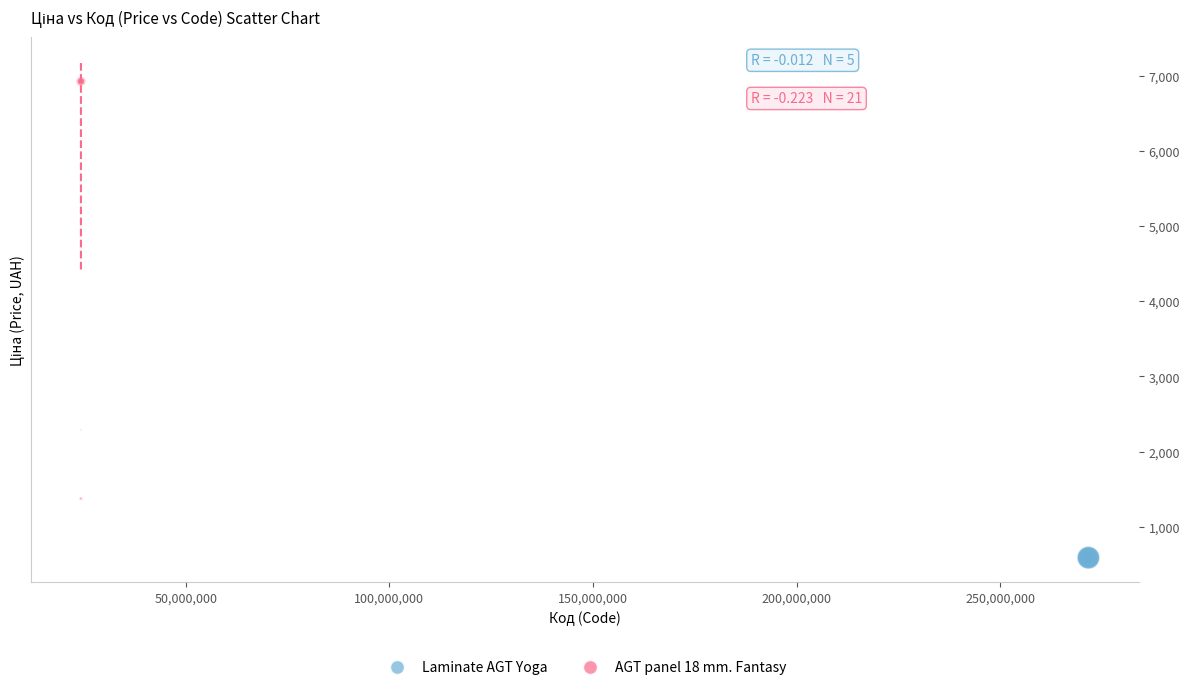

Which series reaches the minimum Y coordinate?

Laminate AGT Yoga